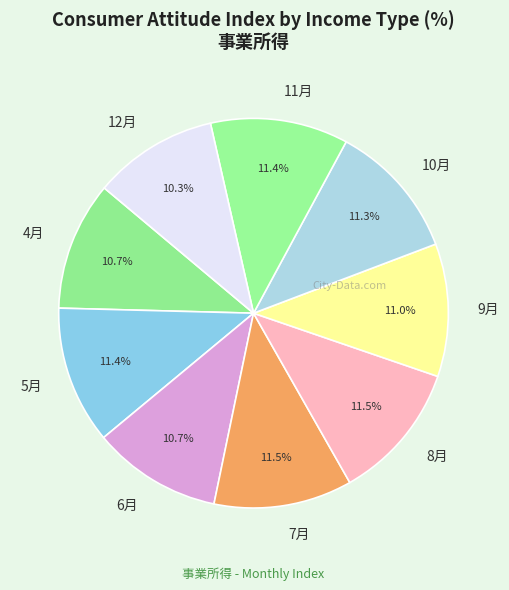

Does 10月 represent more than half of the total?

No